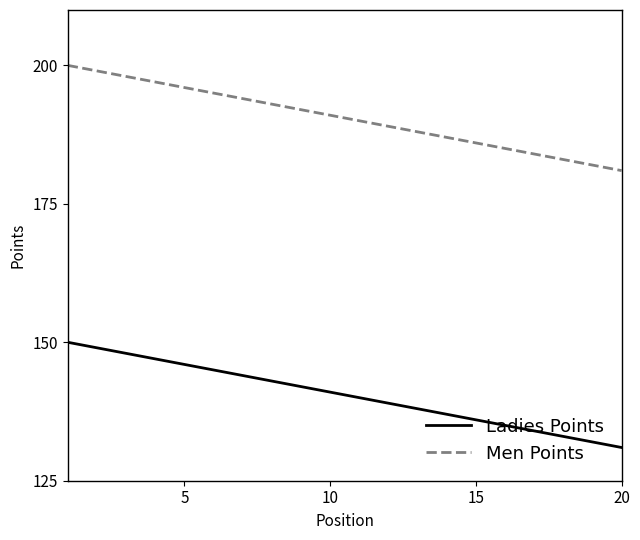

True or false: Ladies Points and Men Points intersect in this chart.

False